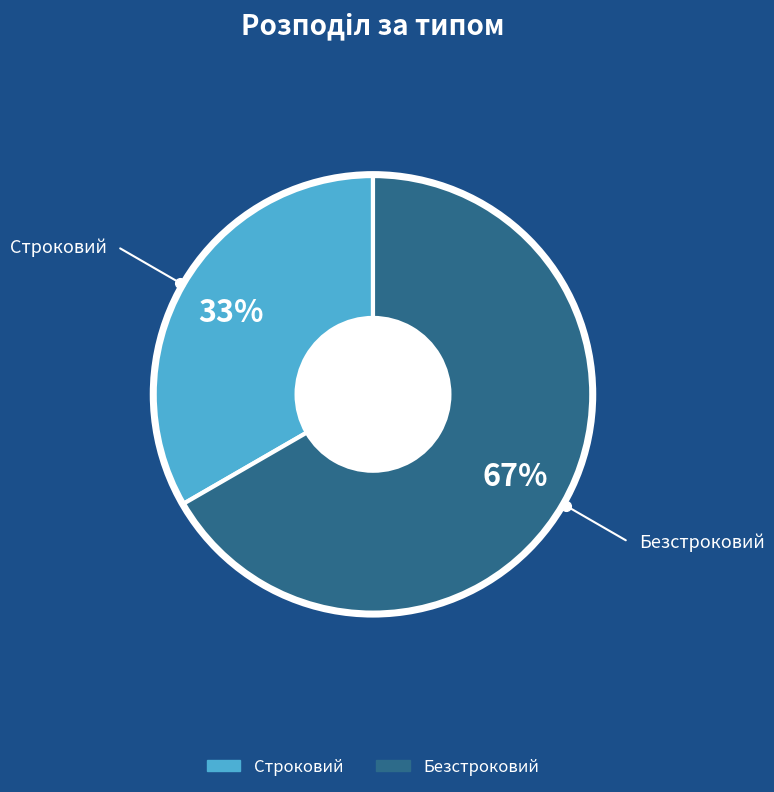

Count the number of slices in the pie.

2